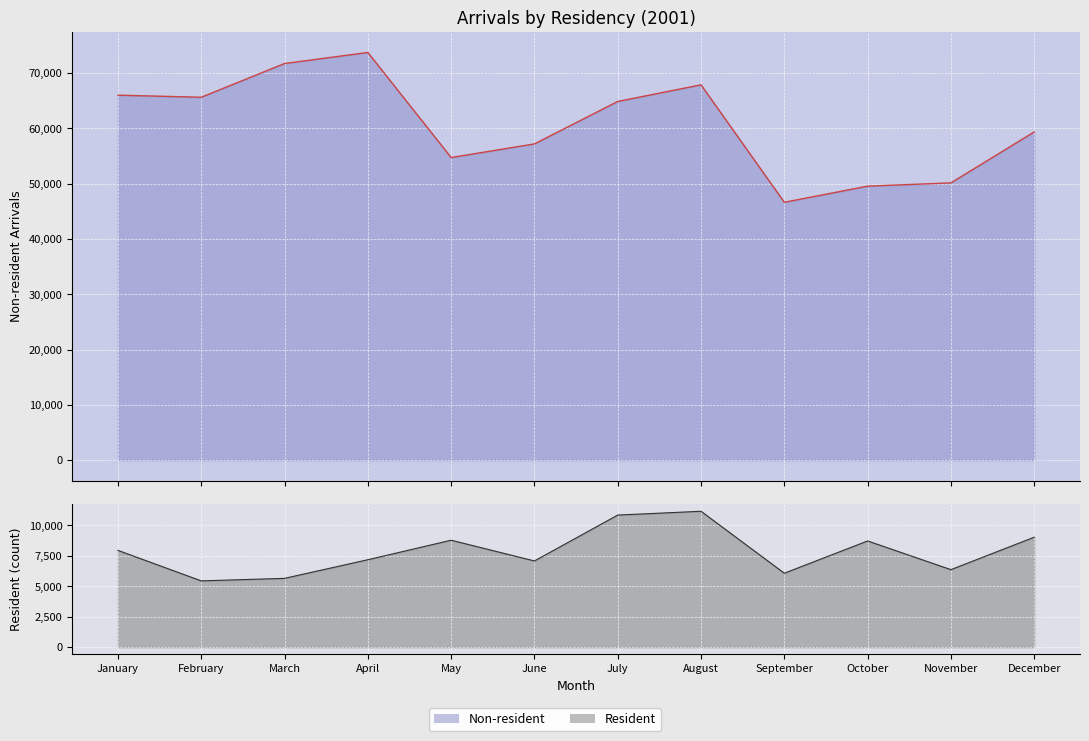

What is the difference between the Resident line values at September and July?

4770